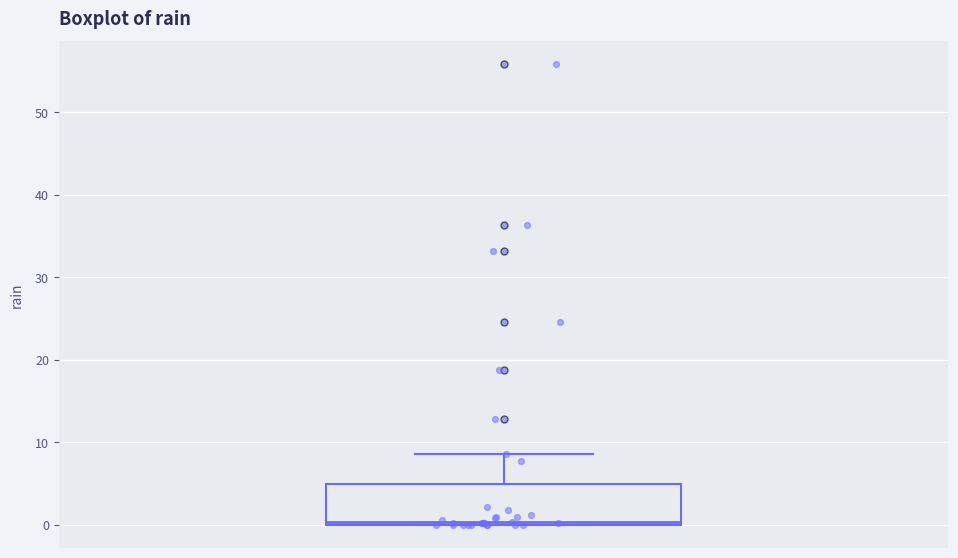

Read this box plot against the y-axis: the position of the median line, the range covered by the box, and the ends of both whiskers. The values are not printed on the chart, so give them approximately, as read against the axis.

median 0 (just above the box's lower edge), box 0 to 5, whiskers 0 to 9